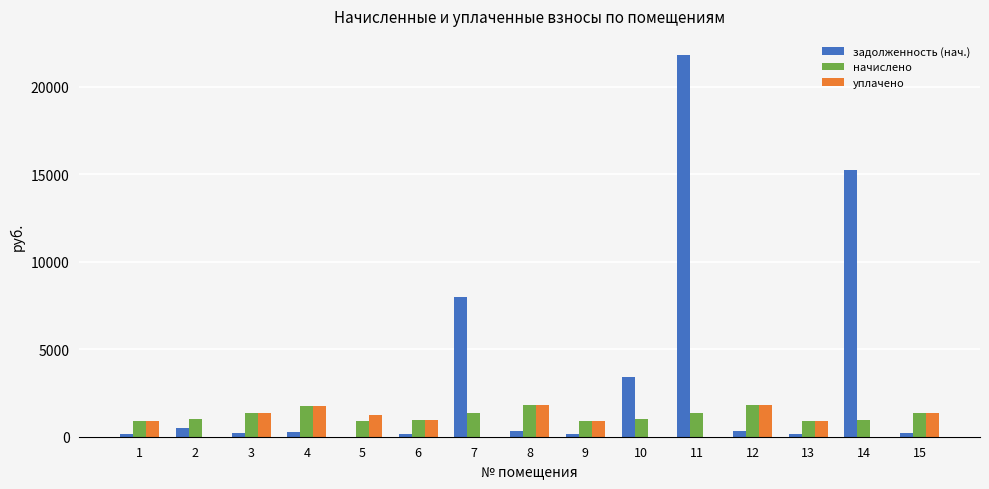

What is the sum of the начислено values at 6 and 11?

2334.1